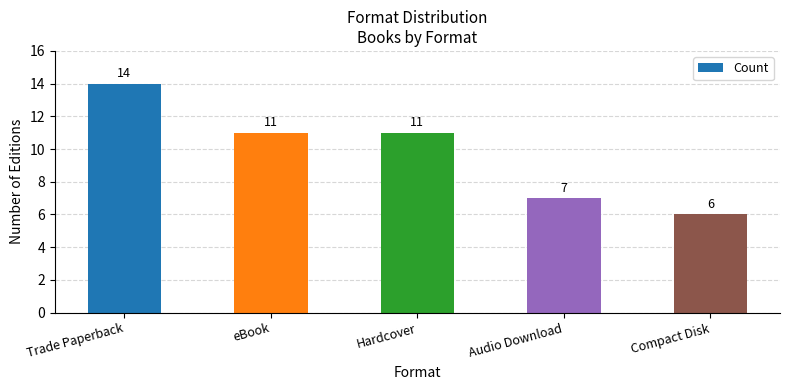

What is the value of the 3rd bar from the left?

11